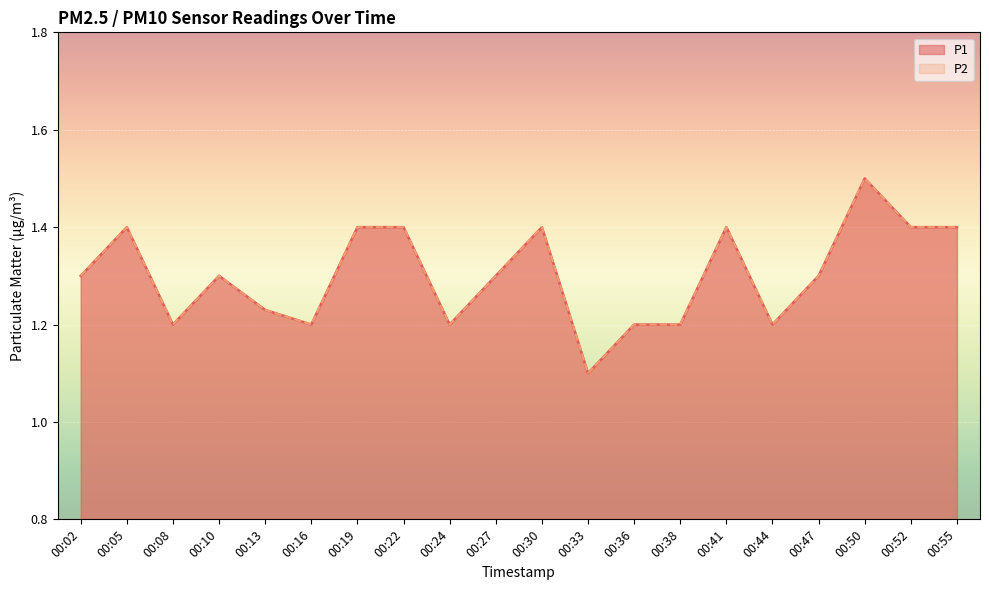

Is the value of P1 at 00:24 greater than the value of P2 at 00:05?

No